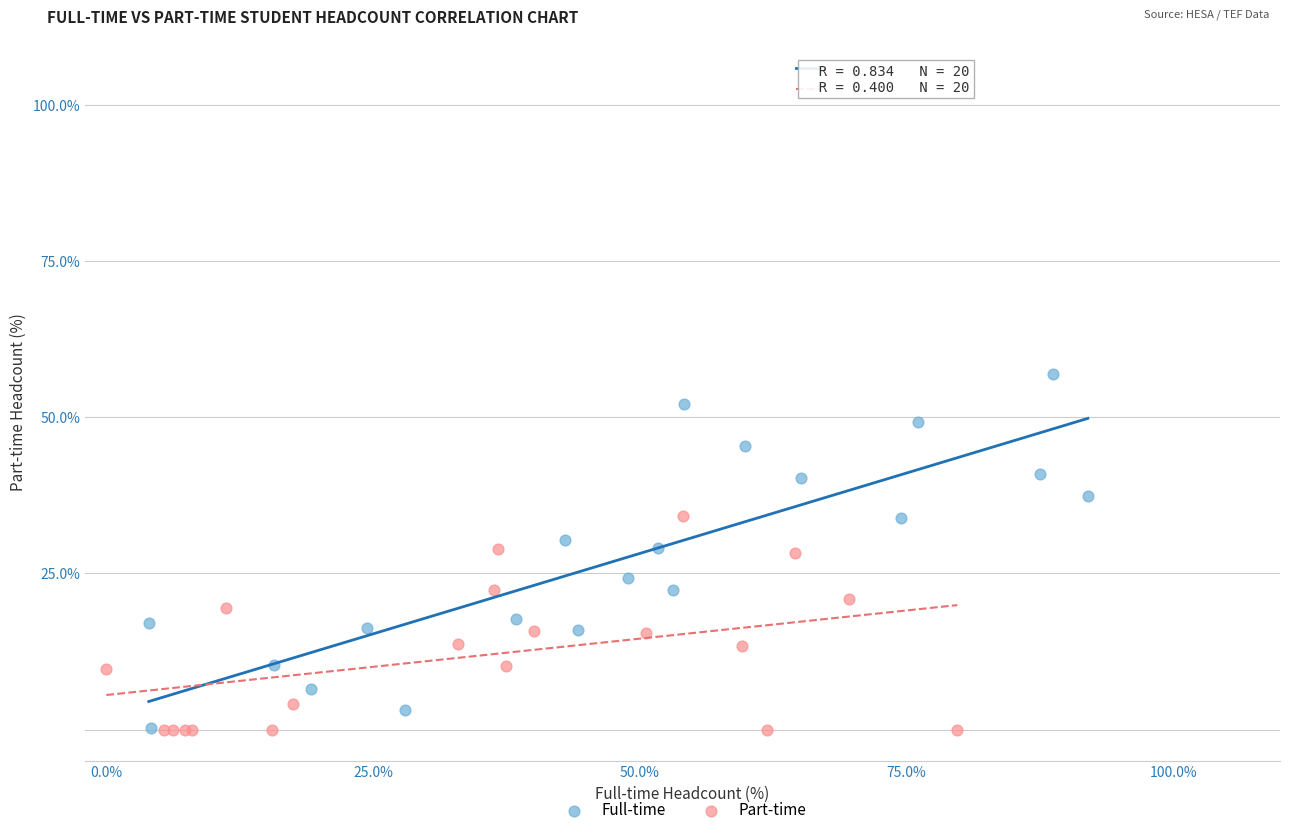

What are all the series names shown in the legend?

Full-time, Part-time